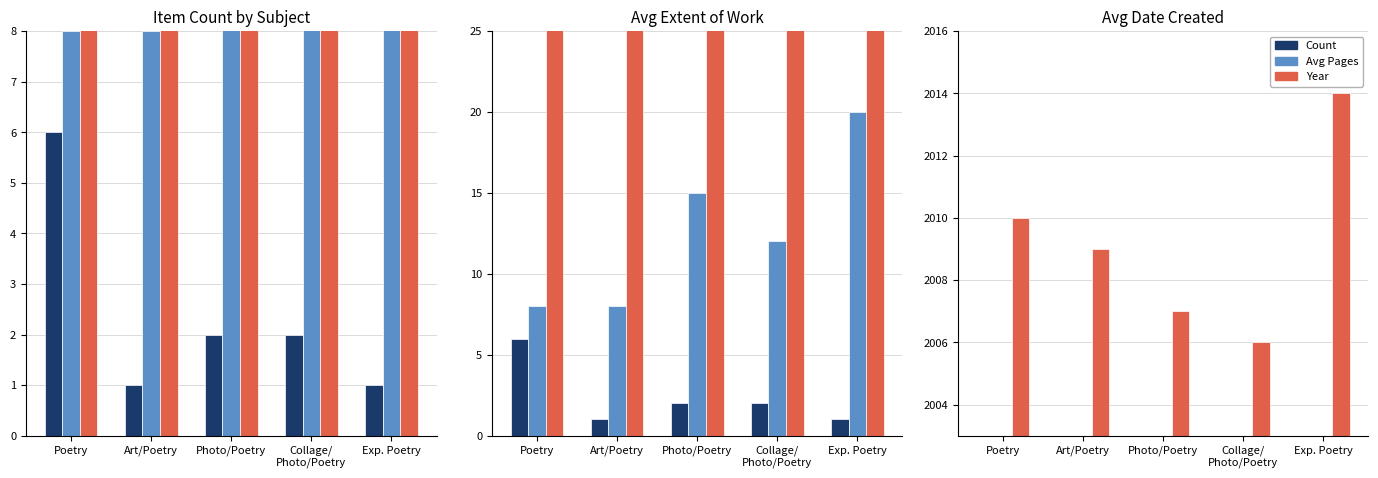

What is the total value across all series at Exp. Poetry?

2035